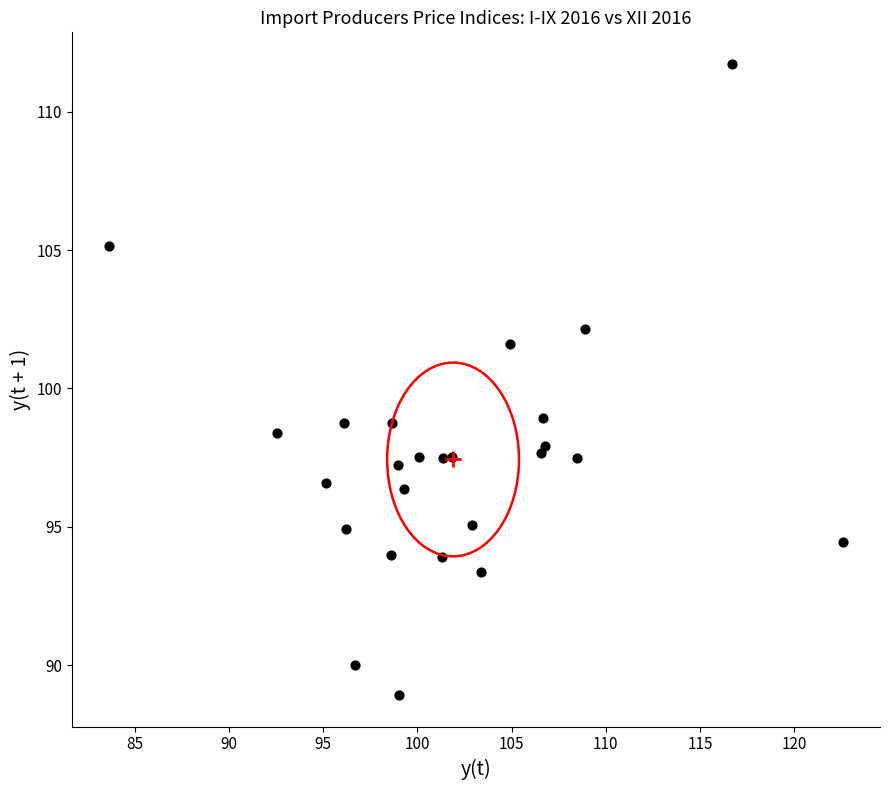

What is the range of Y values (max minus min)?

22.8